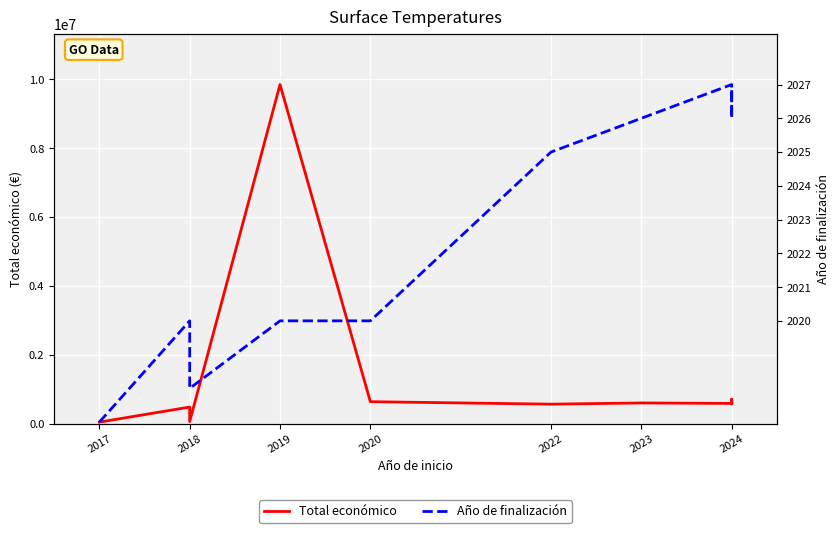

True or false: Total económico has a value of 282953 at 2023.

False